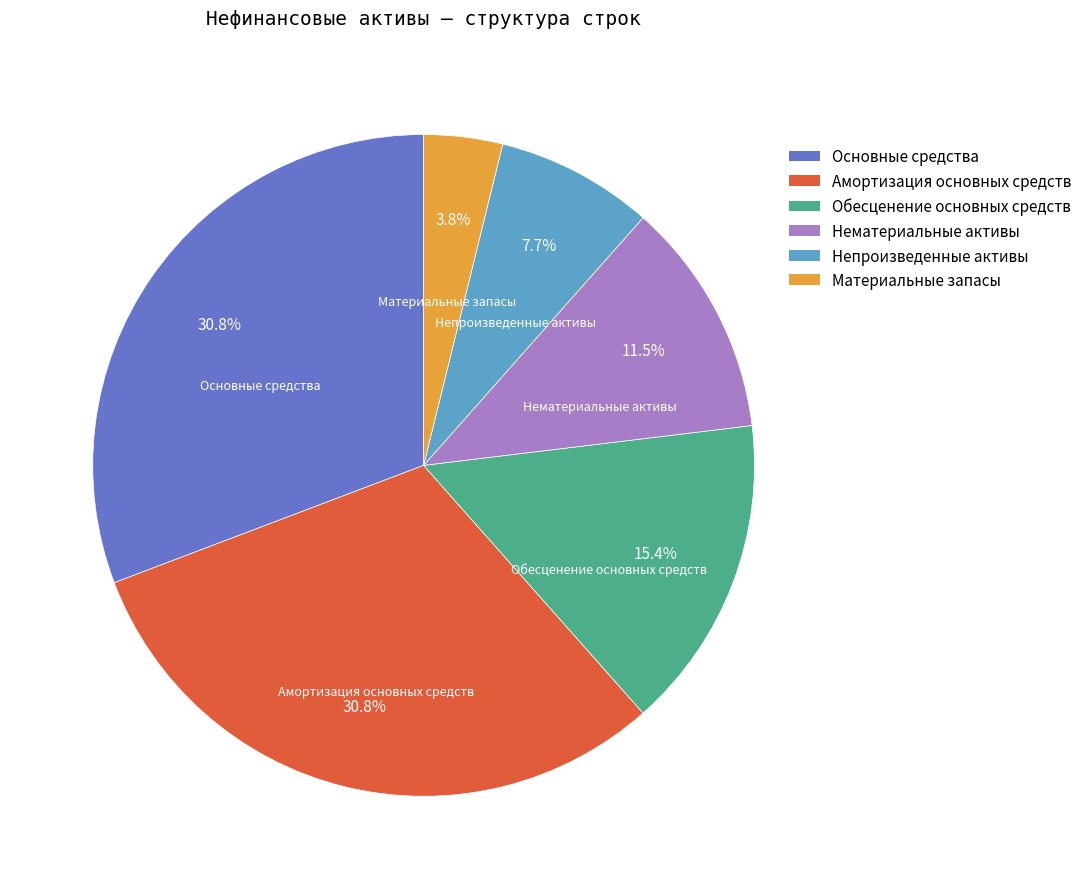

Does Нематериальные активы account for over 50% of the chart?

No